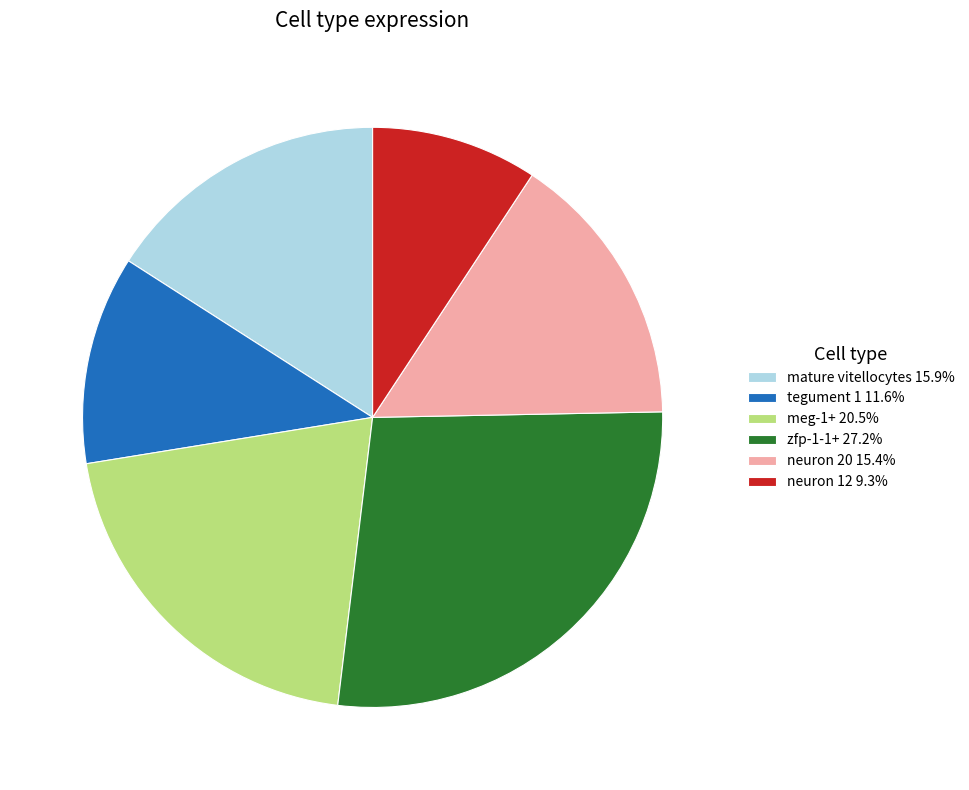

Does tegument 1 represent more than half of the total?

No